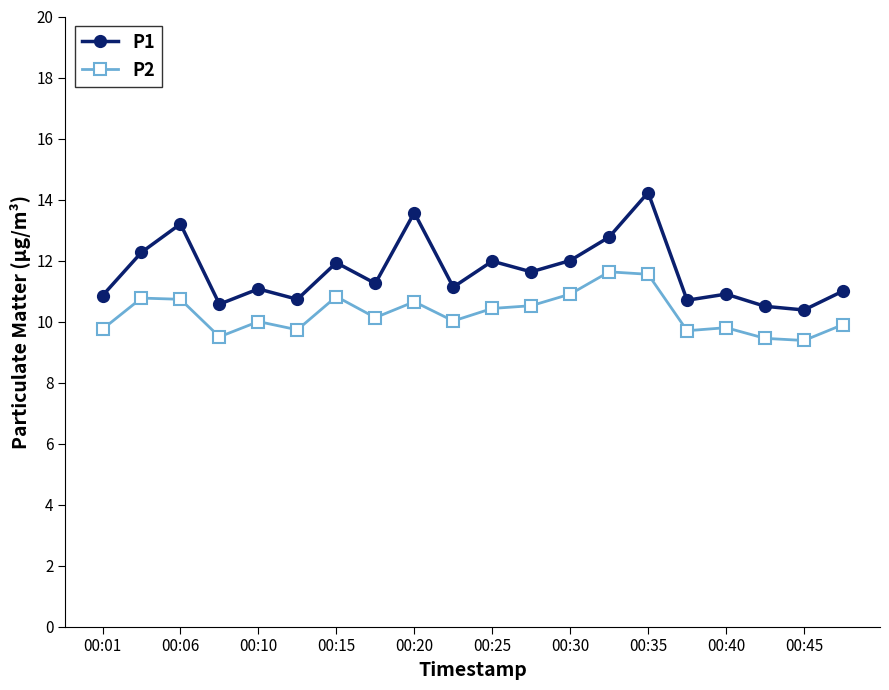

Which series has the largest total across all categories?

P1